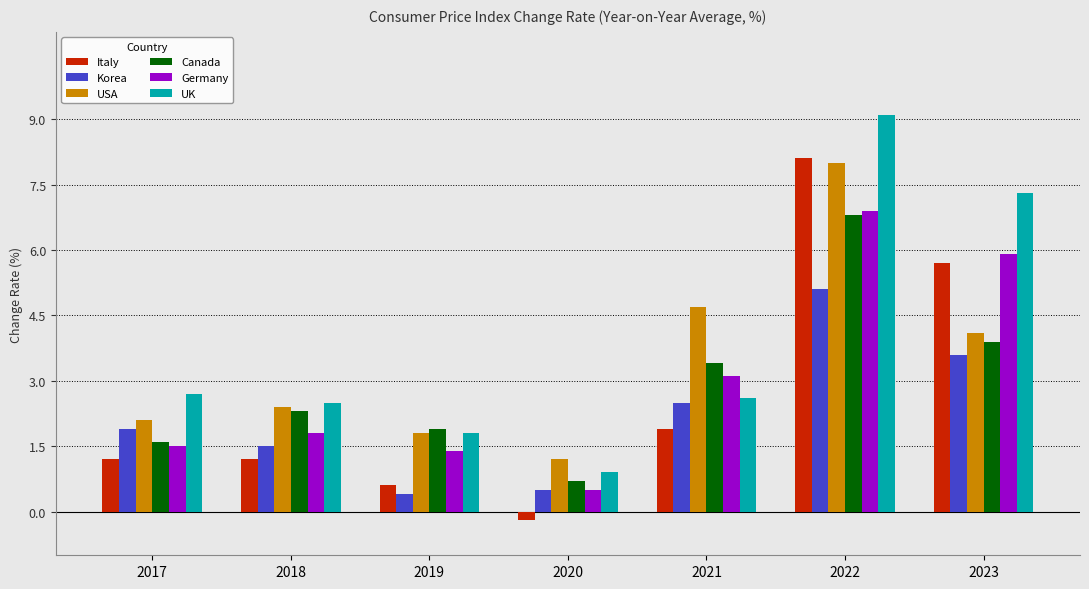

Does the chart contain any negative values?

Yes